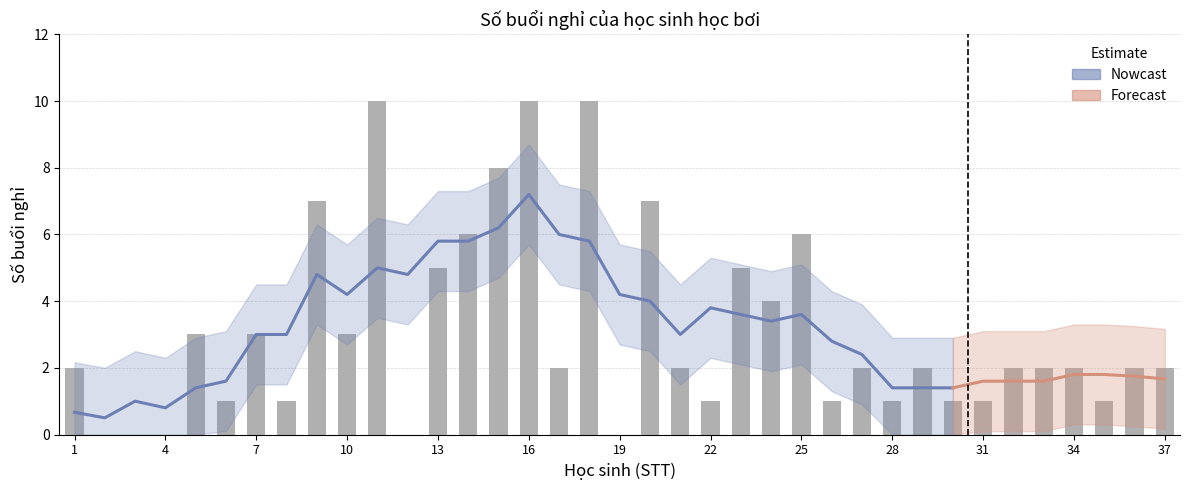

What is the difference between the maximum and minimum values?

10